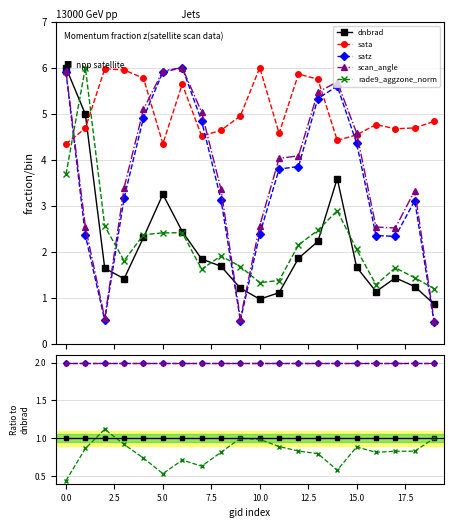

Reading right to left, extract all data points from this chart.

dnbrad: 1.0	1.0	1.0	1.0	1.0	1.0	1.0	1.0	1.0	1.0	1.0	1.0	1.0	1.0	1.0	1.0	1.0	1.0	1.0	1.0
sata: 2.0	2.0	2.0	2.0	2.0	2.0	2.0	2.0	2.0	2.0	2.0	2.0	2.0	2.0	2.0	2.0	2.0	2.0	2.0	2.0
satz: 2.0	2.0	2.0	2.0	2.0	2.0	2.0	2.0	2.0	2.0	2.0	2.0	2.0	2.0	2.0	2.0	2.0	2.0	2.0	2.0
scan_angle: 2.0	2.0	2.0	2.0	2.0	2.0	2.0	2.0	2.0	2.0	2.0	2.0	2.0	2.0	2.0	2.0	2.0	2.0	2.0	2.0
rade9_aggzone_norm: 1.0	0.8	0.8	0.8	0.9	0.6	0.8	0.8	0.9	1.0	1.0	0.8	0.6	0.7	0.5	0.7	0.9	1.1	0.9	0.4